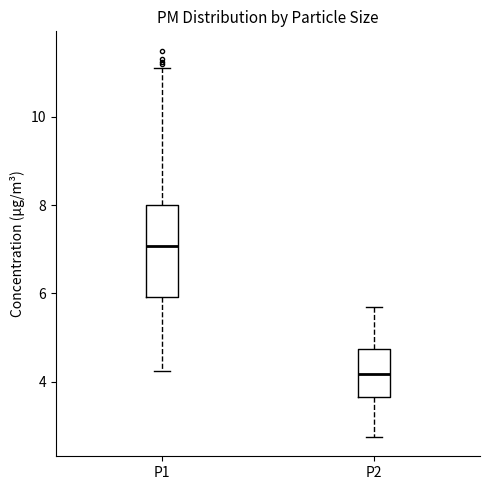

Which box's median line is the lowest?

P2